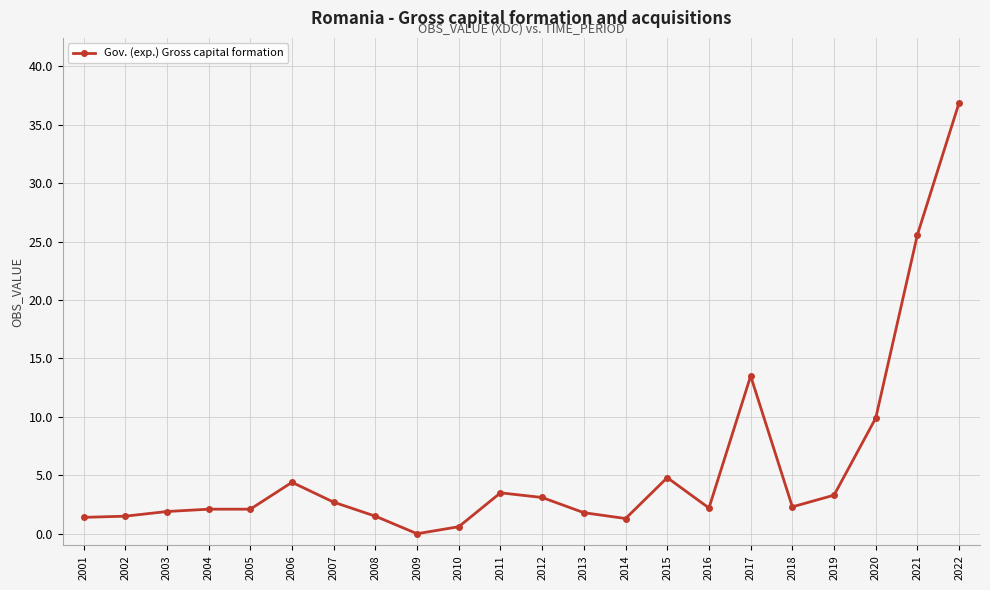

What is the value of the 18th point from the left?

2.3